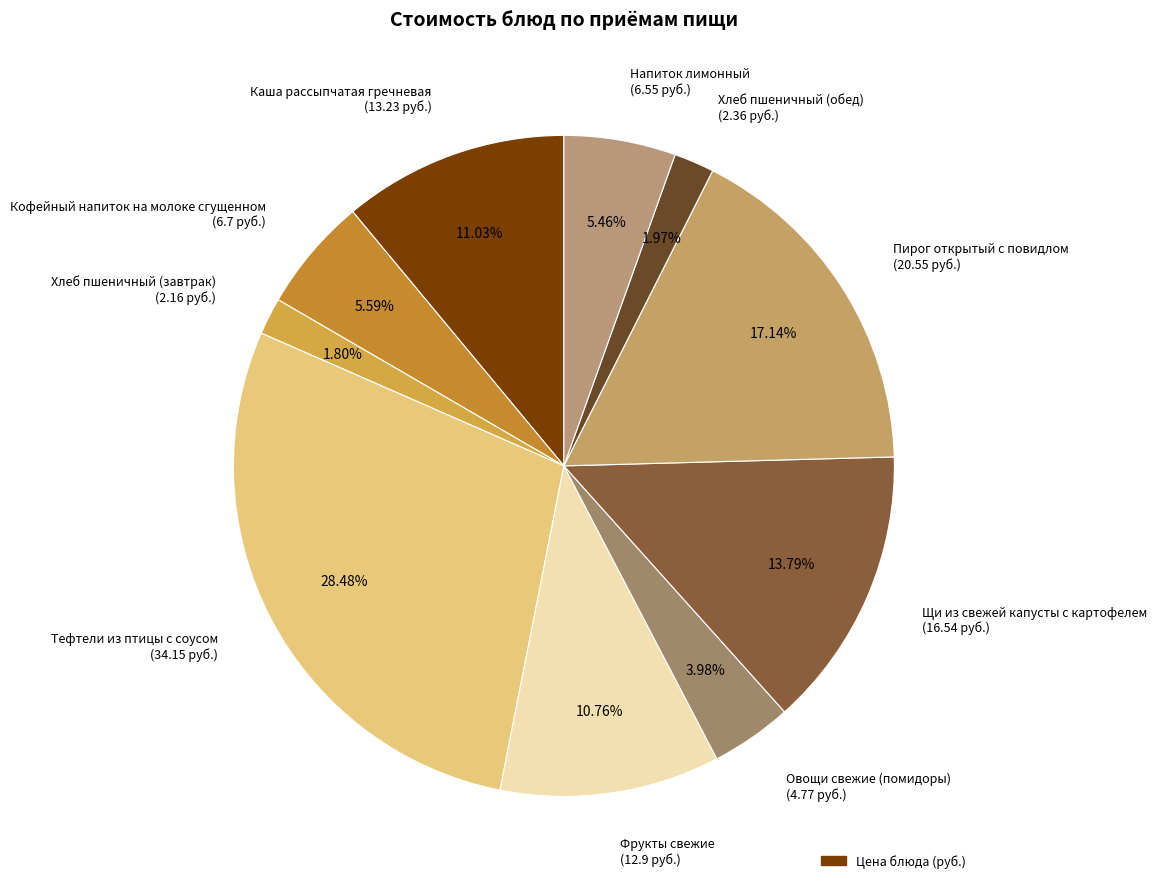

To the nearest percent, what portion does Тефтели из птицы с соусом represent?

28%